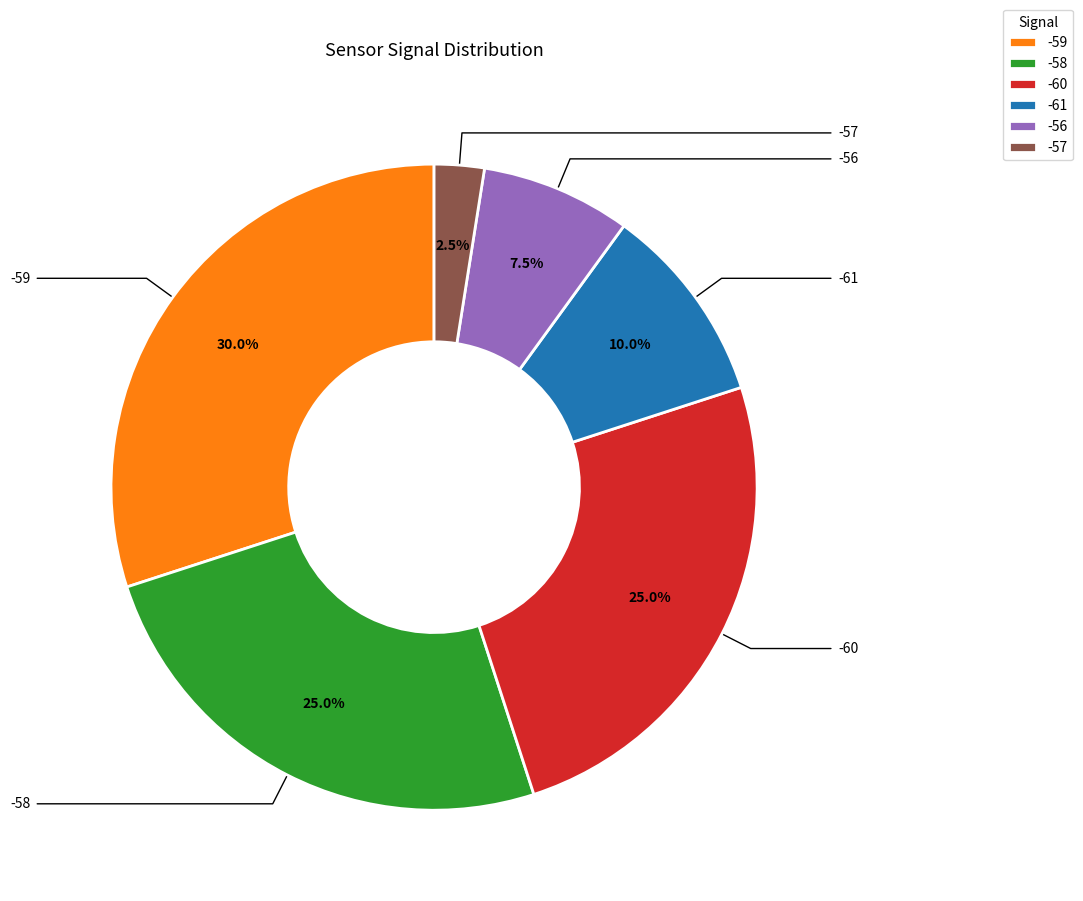

Which slice is the smallest?

-57